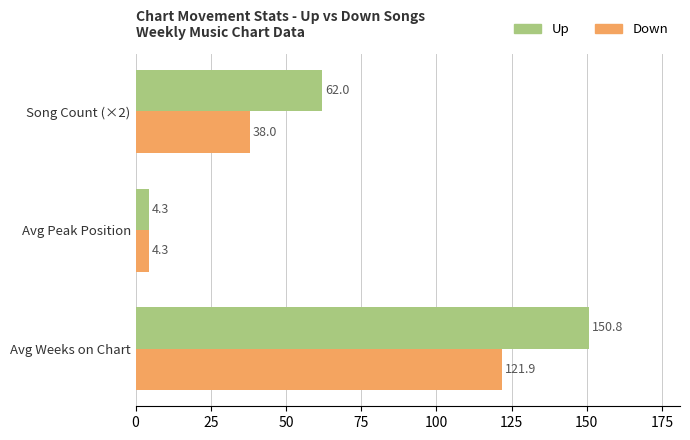

The value of Up at Song Count (×2) is 62.0. True or false?

True